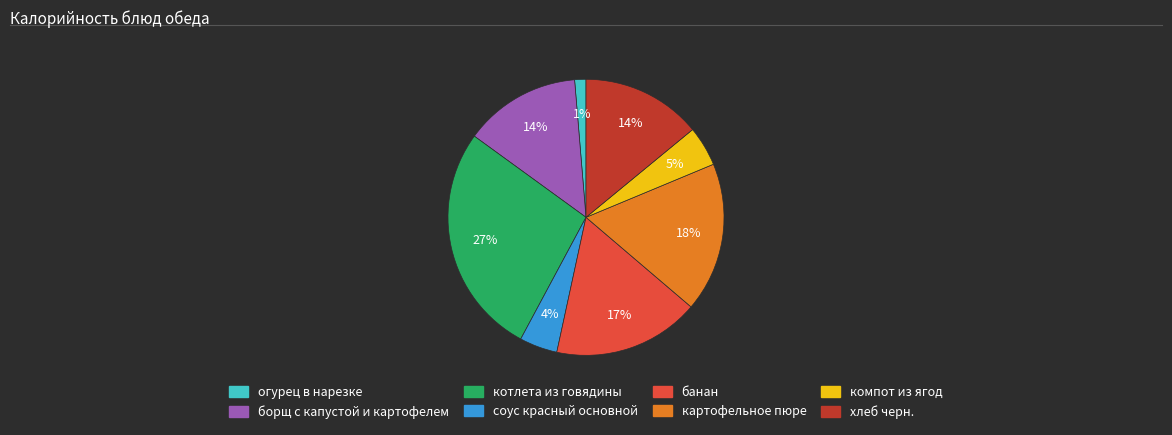

To the nearest percent, what is the average slice percentage?

12%